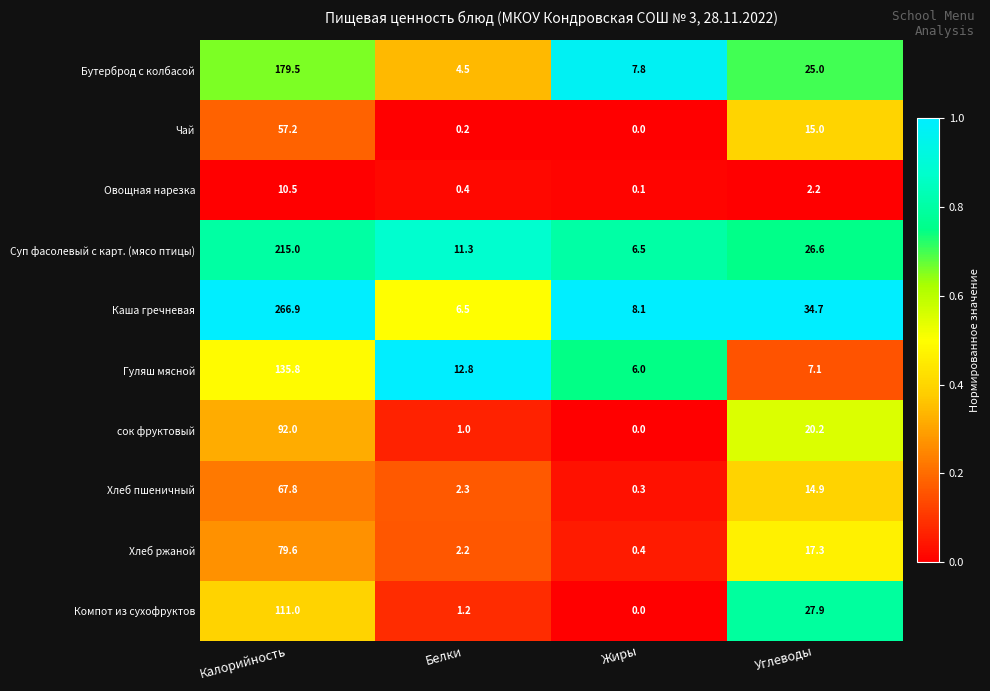

List the series in order of their peak value, lowest first.

Овощная нарезка, Чай, Хлеб пшеничный, Хлеб ржаной, сок фруктовый, Компот из сухофруктов, Гуляш мясной, Бутерброд с колбасой, Суп фасолевый с карт. (мясо птицы), Каша гречневая